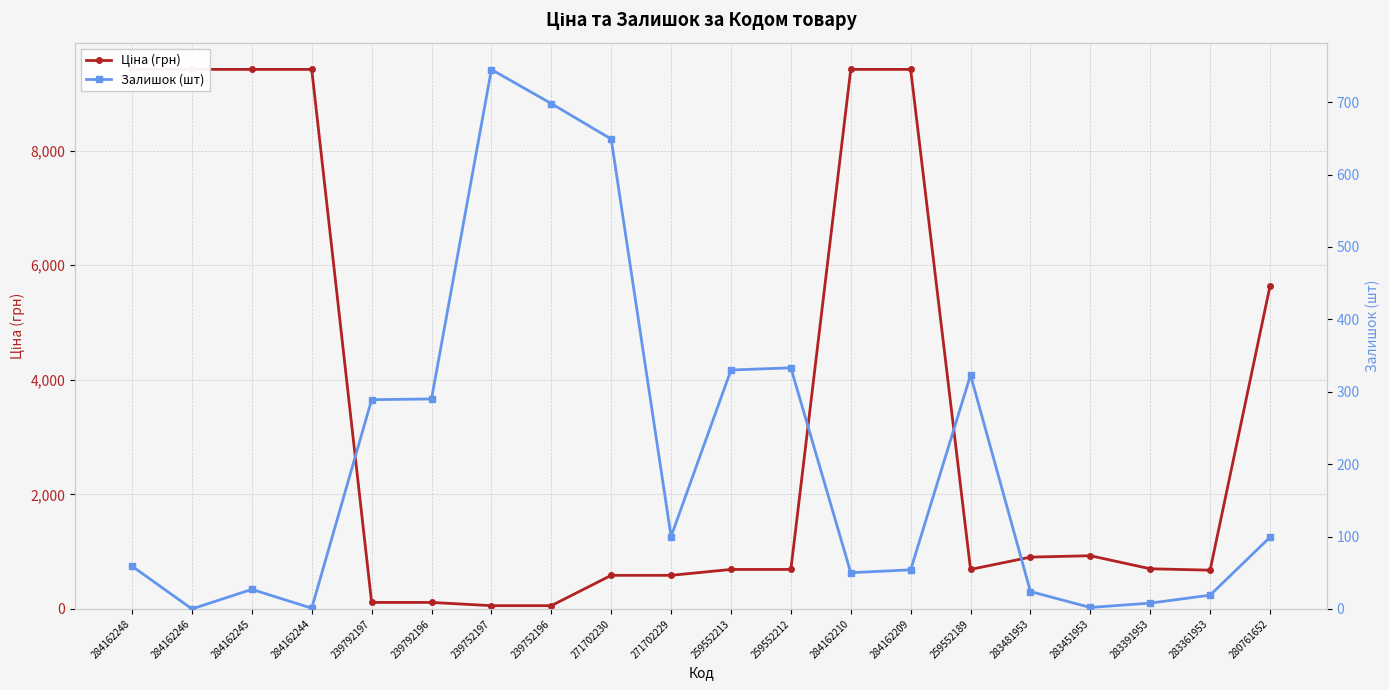

The Залишок (шт) series shows 457.7 at 239792197. True or false?

False